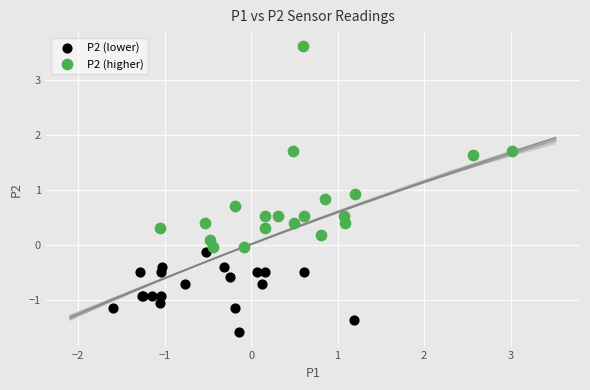

Which series reaches the maximum Y coordinate?

P2 (higher)